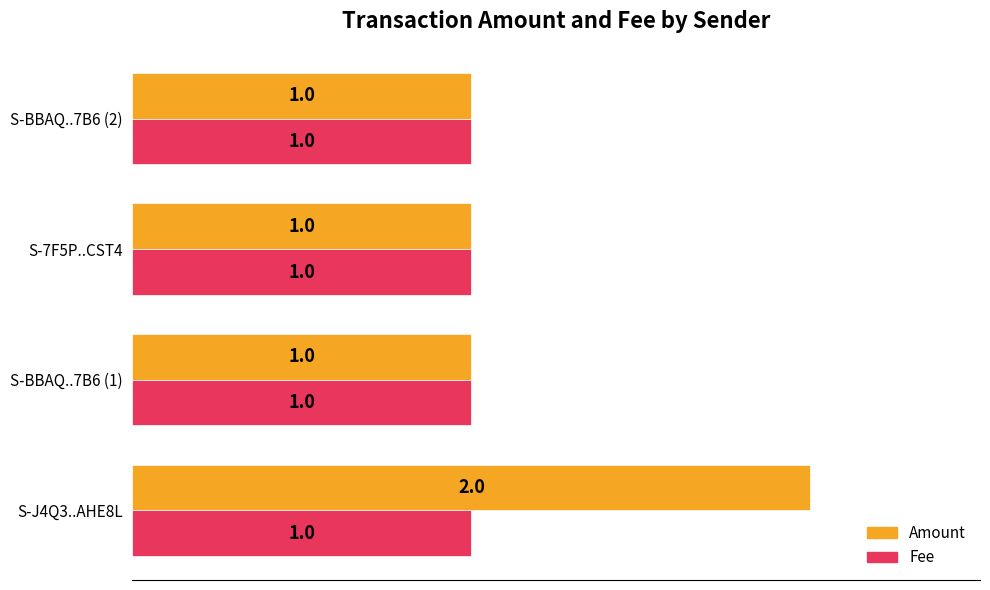

What is the sum of all Fee values?

4